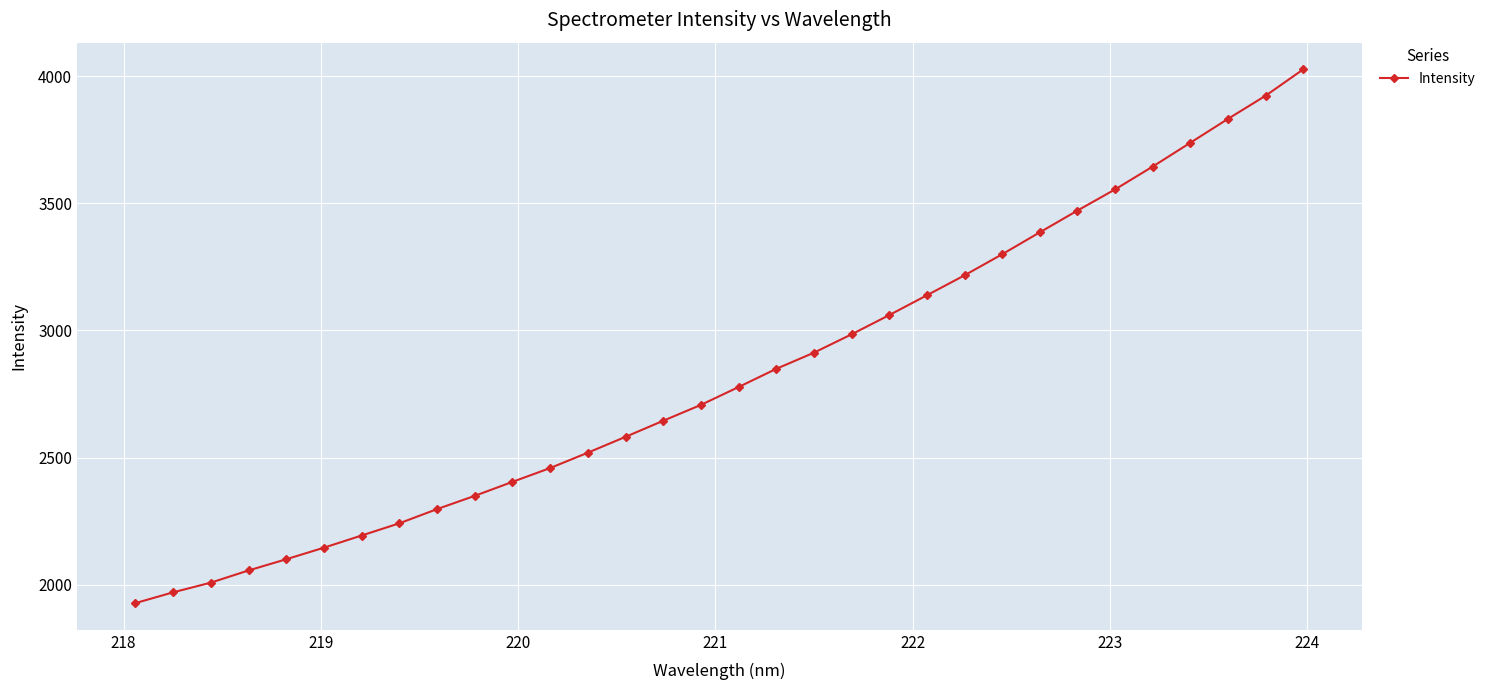

True or false: the data has more than 0 interior local peaks.

False